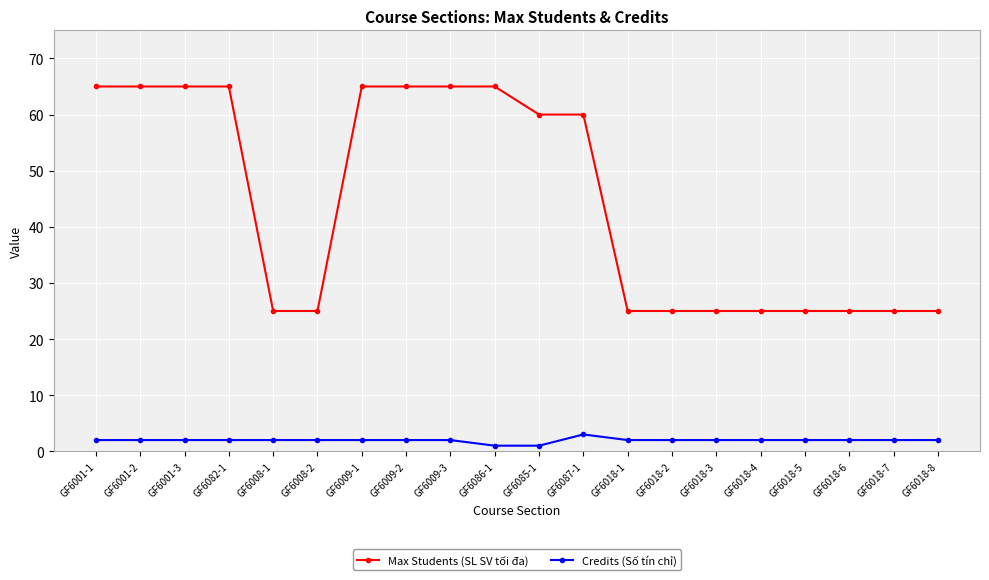

Rank the series at GF6009-3 from highest to lowest value.

Max Students (SL SV tối đa), Credits (Số tín chỉ)